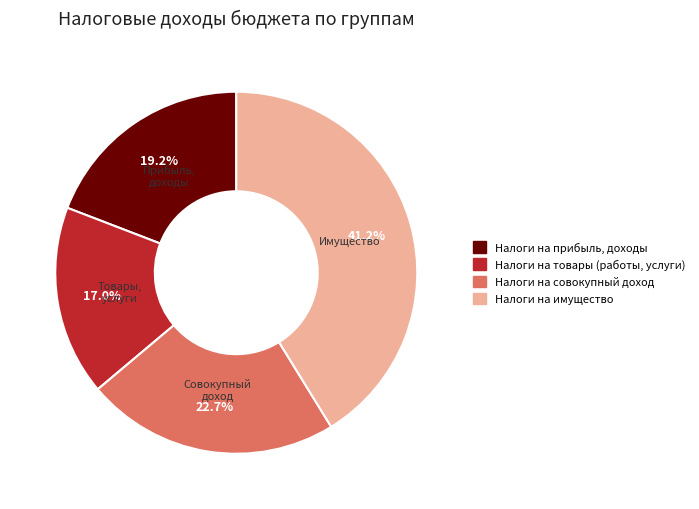

To the nearest percent, what is the average slice percentage?

25%